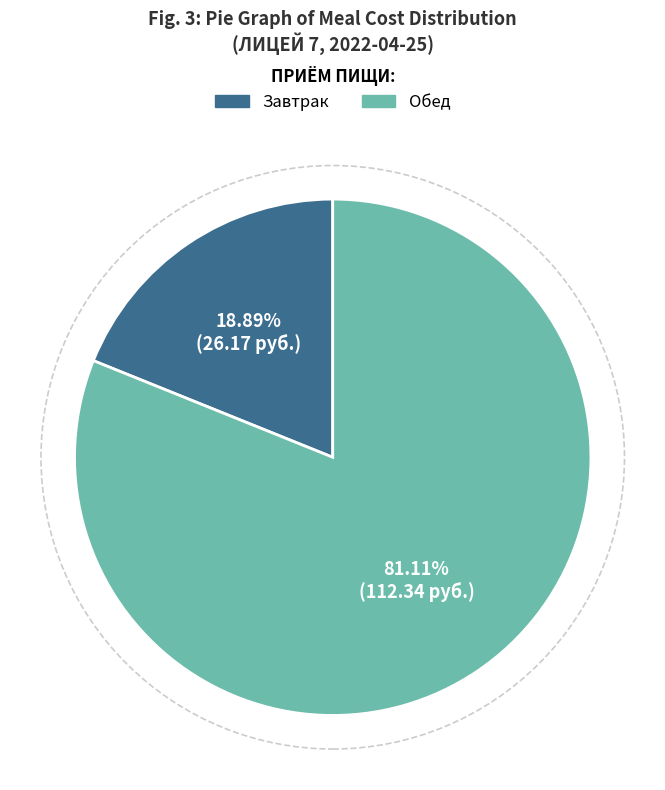

Does any single category account for the majority?

Yes